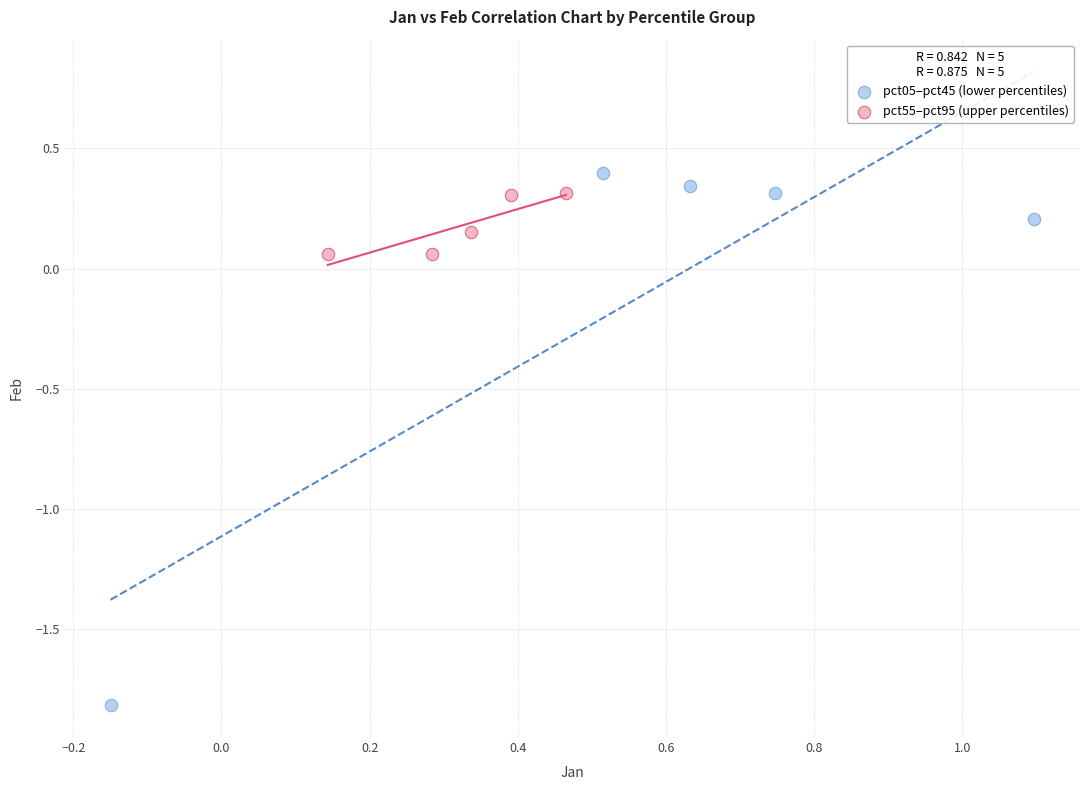

What are all the series names shown in the legend?

pct05–pct45 (lower percentiles), pct55–pct95 (upper percentiles)